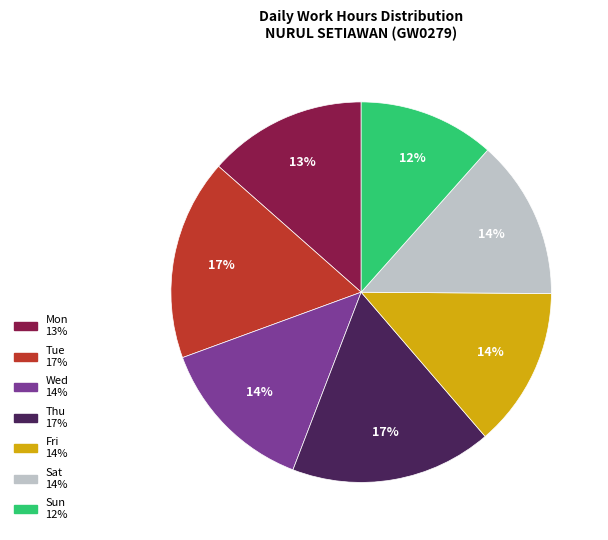

True or false: Mon accounts for 2% of the total.

False